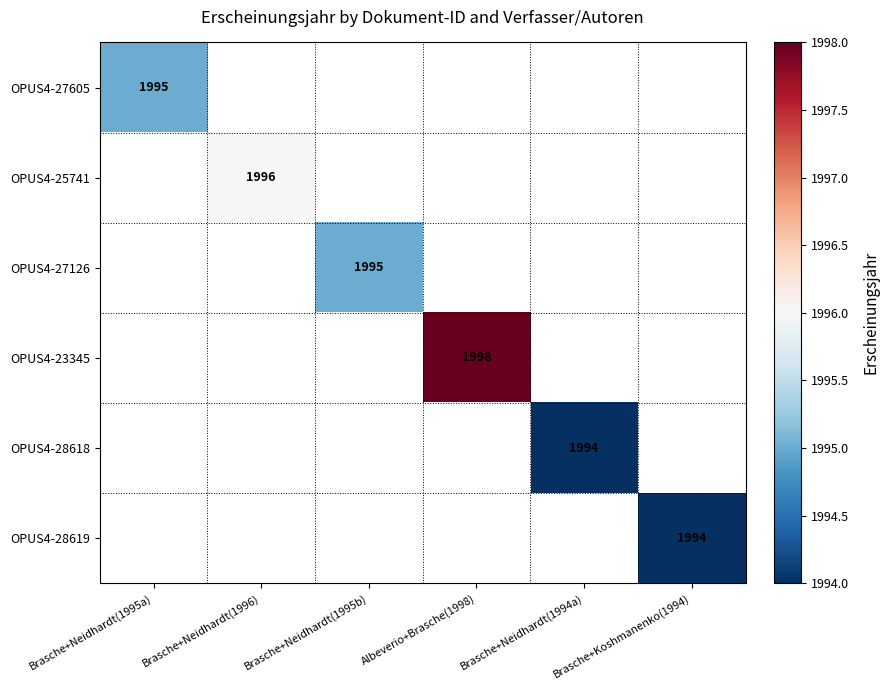

Is it true that OPUS4-27605 equals 1995 at Brasche+Neidhardt(1995a)?

True